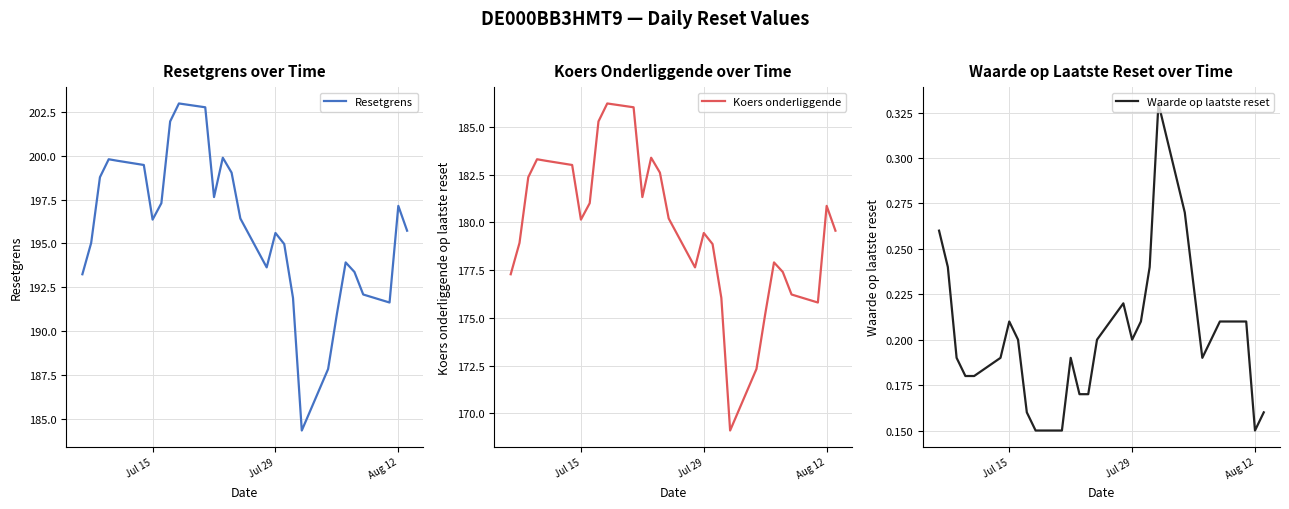

Is it true that Resetgrens equals 55.4 at Jul 29?

False